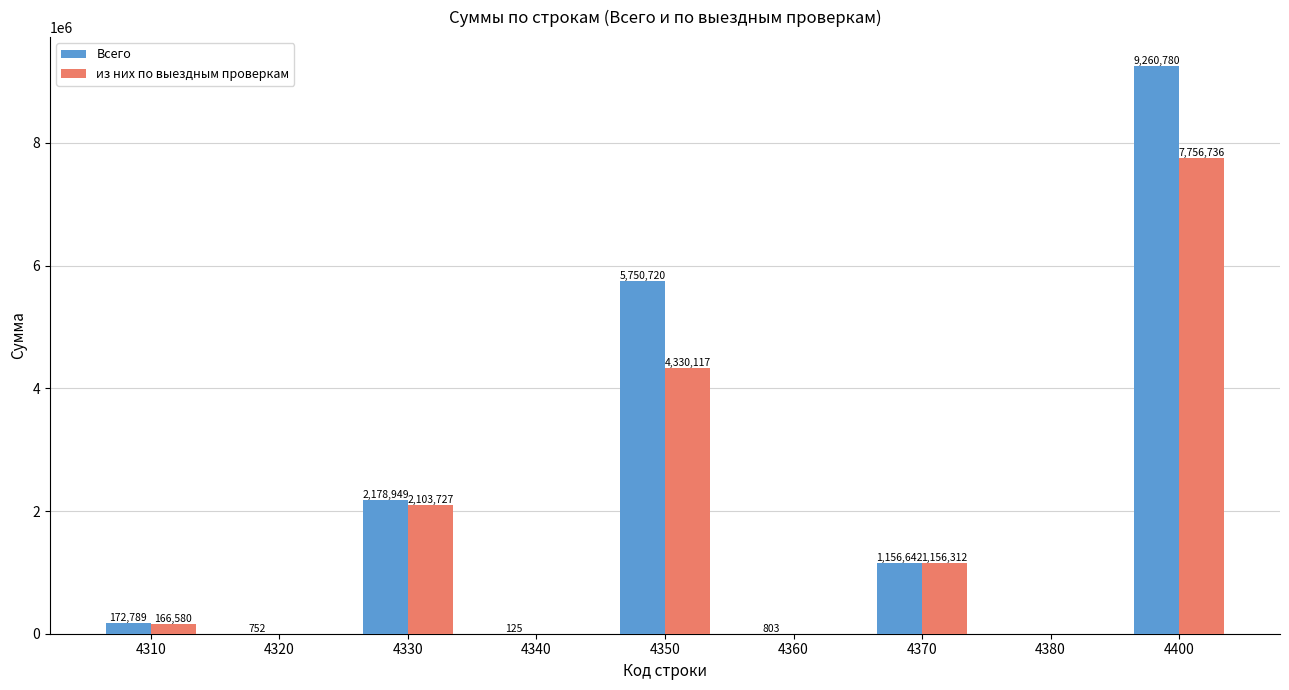

What is the spread (max minus min) of values at 4340?

125